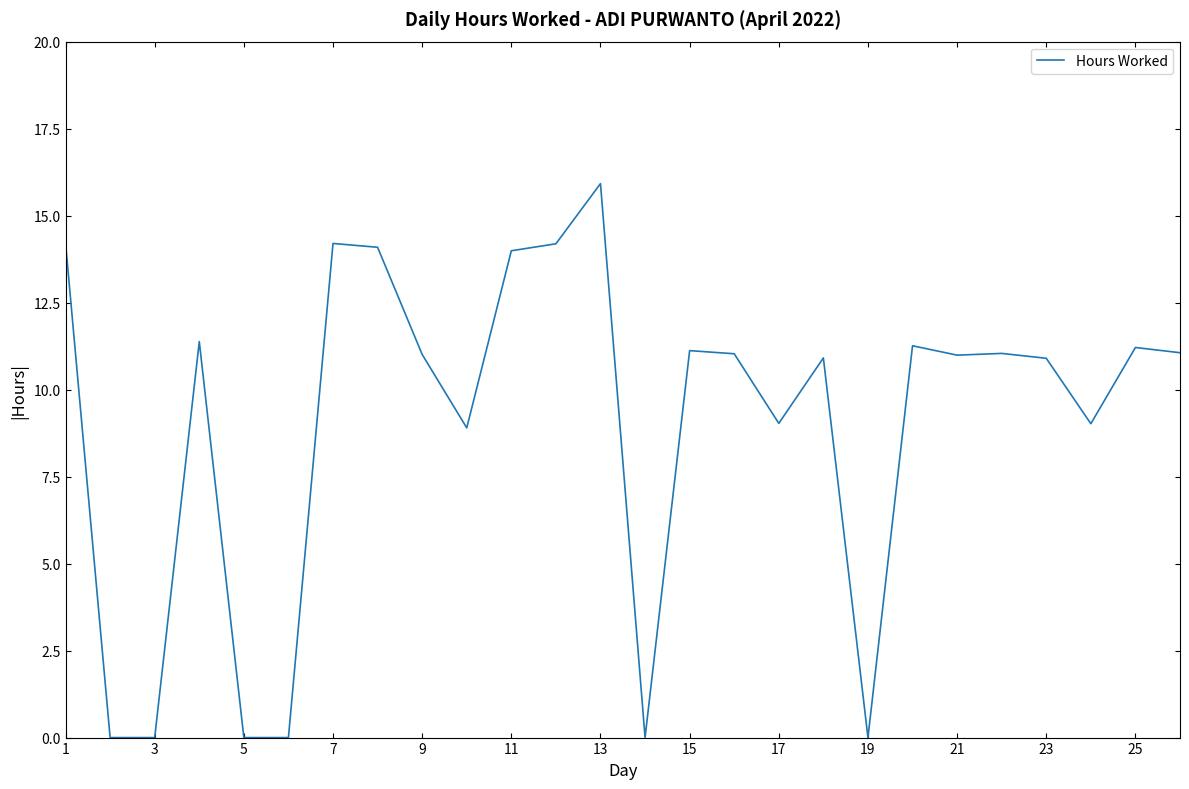

What is the difference between the maximum and minimum values?

15.9